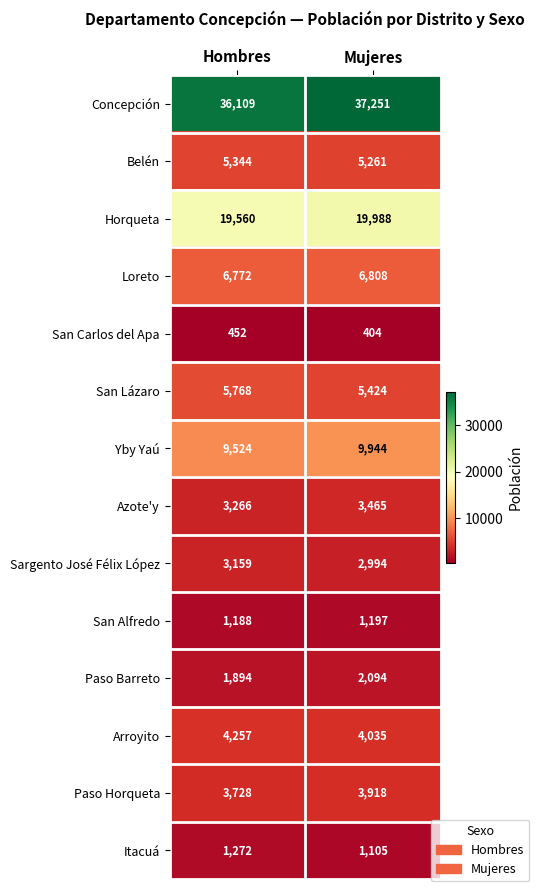

Reading right to left, list all the values displayed in this chart.

Concepción: Mujeres=37251	Hombres=36109
Belén: Mujeres=5261	Hombres=5344
Horqueta: Mujeres=19988	Hombres=19560
Loreto: Mujeres=6808	Hombres=6772
San Carlos del Apa: Mujeres=404	Hombres=452
San Lázaro: Mujeres=5424	Hombres=5768
Yby Yaú: Mujeres=9944	Hombres=9524
Azote'y: Mujeres=3465	Hombres=3266
Sargento José Félix López: Mujeres=2994	Hombres=3159
San Alfredo: Mujeres=1197	Hombres=1188
Paso Barreto: Mujeres=2094	Hombres=1894
Arroyito: Mujeres=4035	Hombres=4257
Paso Horqueta: Mujeres=3918	Hombres=3728
Itacuá: Mujeres=1105	Hombres=1272